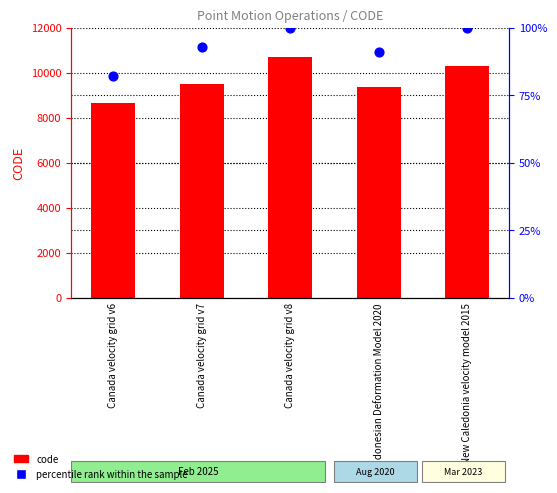

Which series has the largest Y range (max minus min)?

percentile rank within the sample